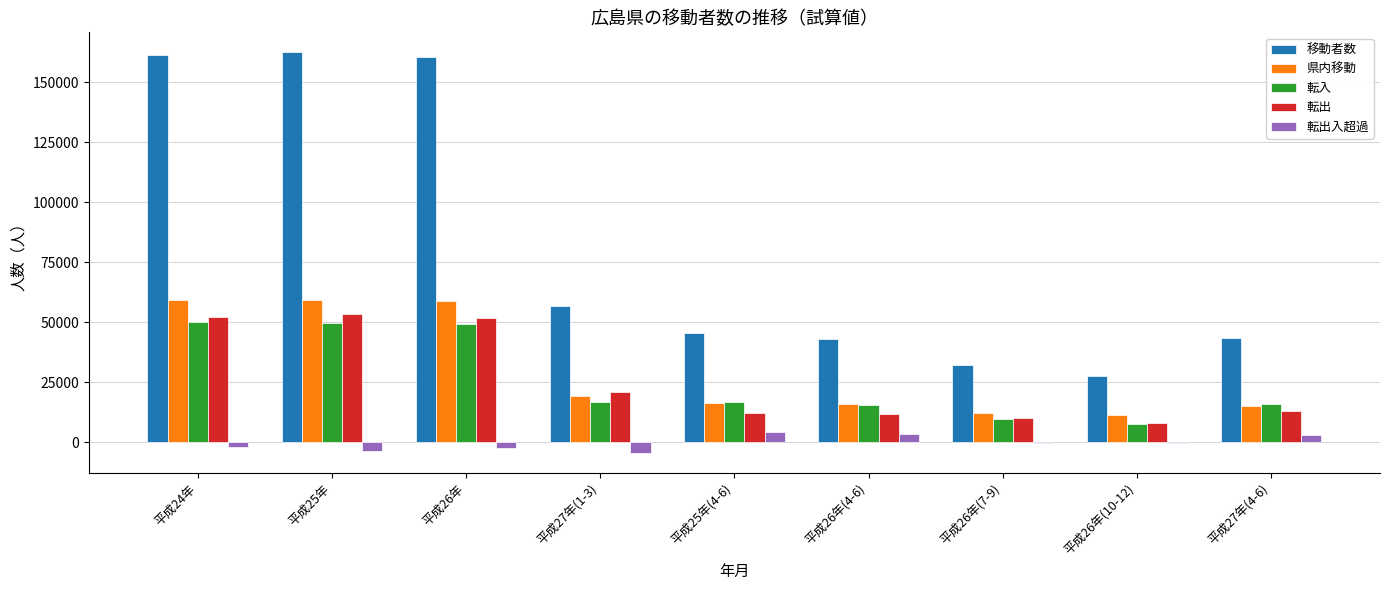

Between 平成26年 and 平成27年(4-6), which series saw the biggest shift?

移動者数